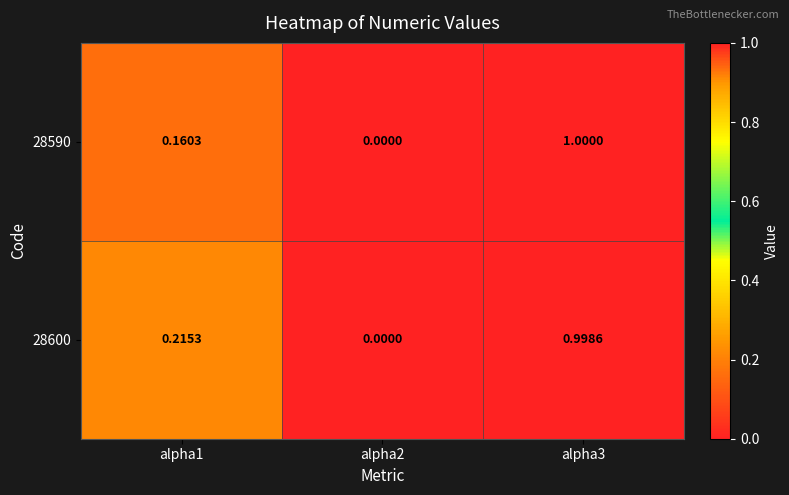

Which series has the largest total across all categories?

28600